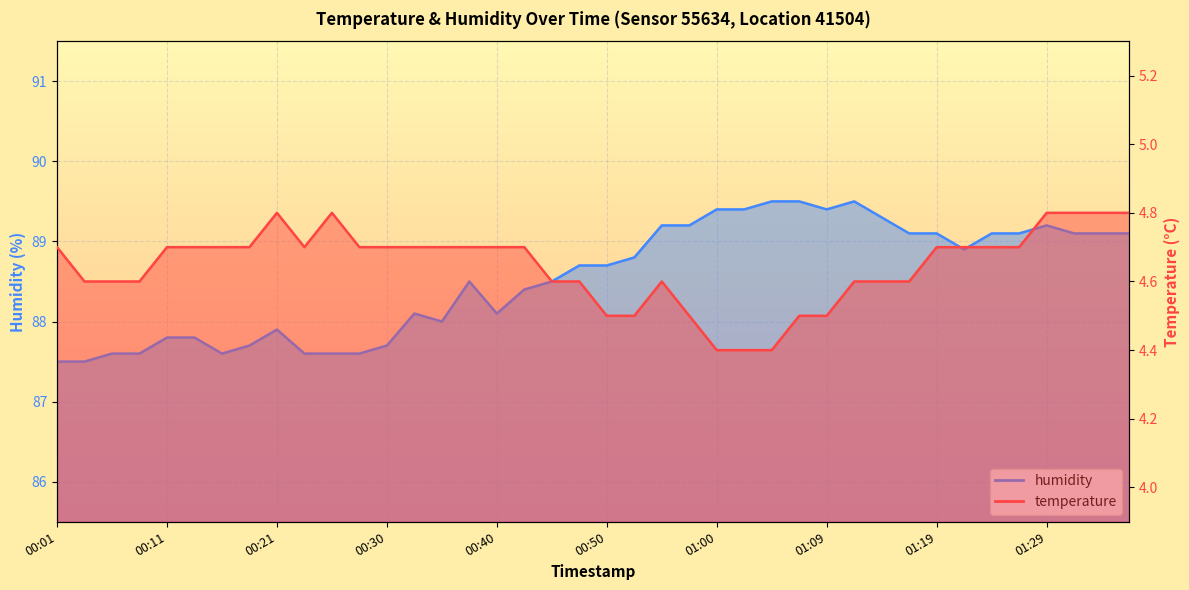

Which series has the largest range (max minus min)?

humidity